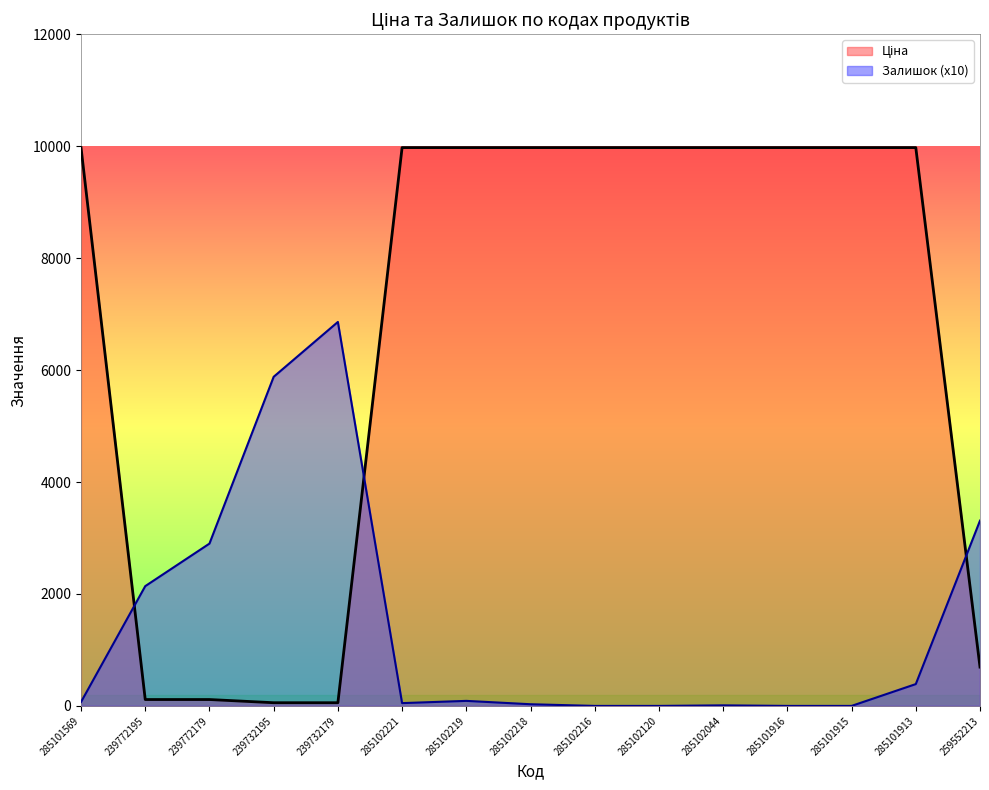

How many times do Ціна and Залишок cross each other?

3